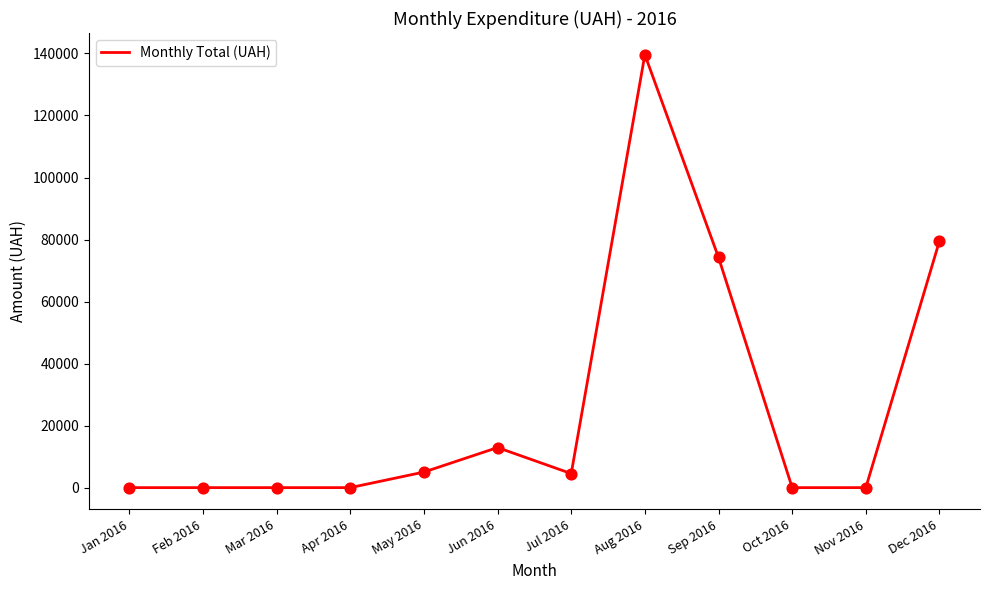

What is the change in value from Jul 2016 to Sep 2016?

+69699.0